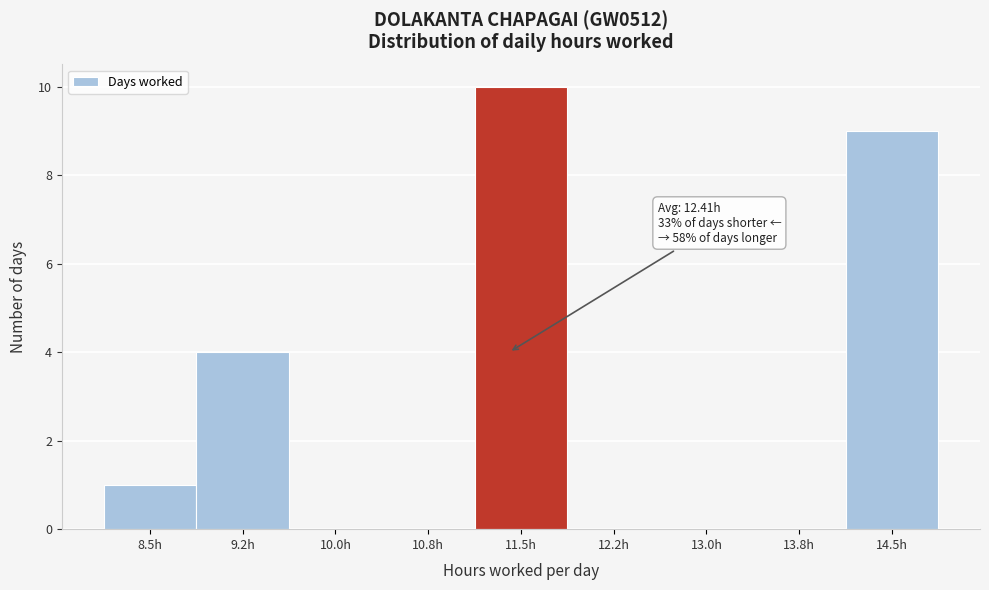

Reading right to left, what are all the values shown in this chart?

14.5h=9	13.8h=0	13.0h=0	12.2h=0	11.5h=10	10.8h=0	10.0h=0	9.2h=4	8.5h=1